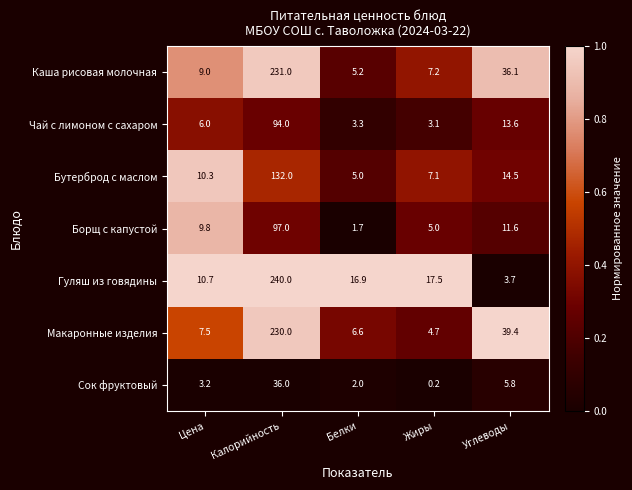

True or false: Борщ с капустой has a value of 5.0 at Жиры.

True